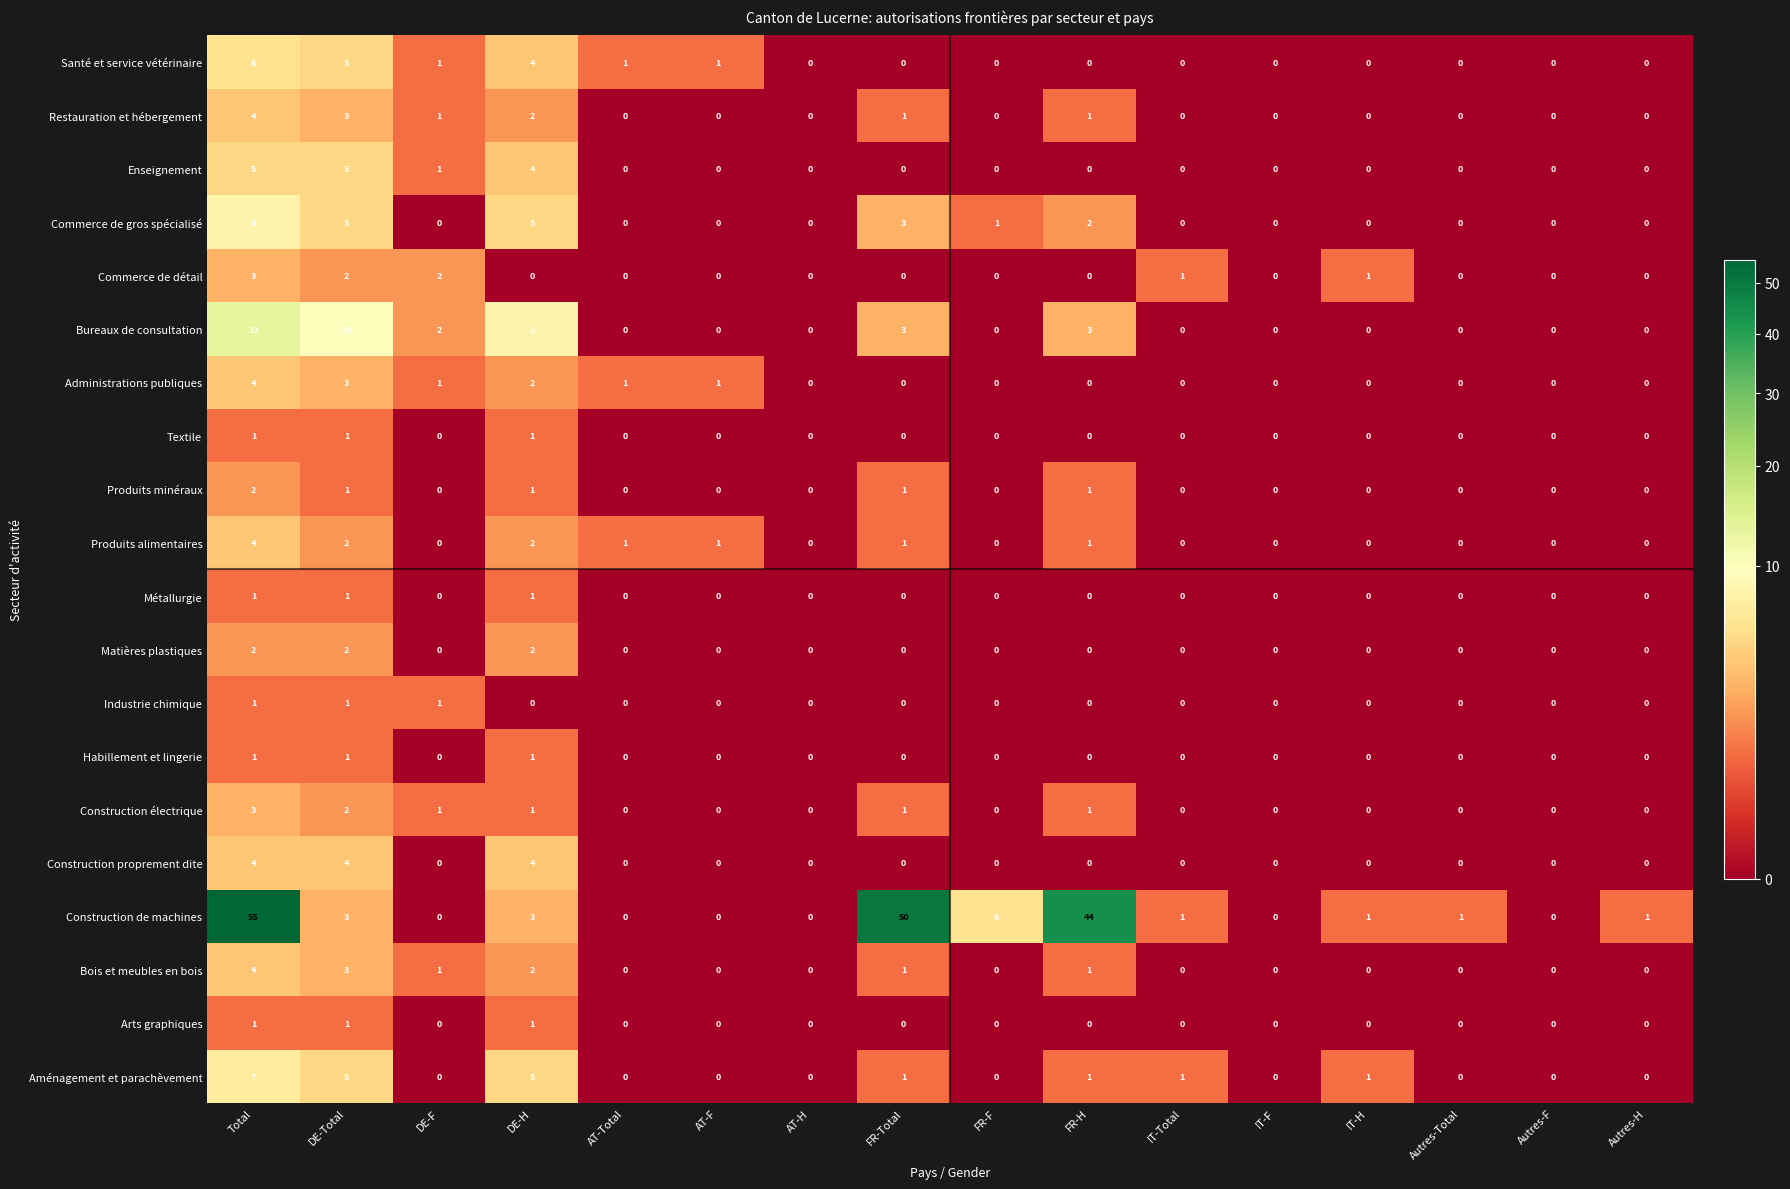

The value of Textile at IT-F is 0. True or false?

True